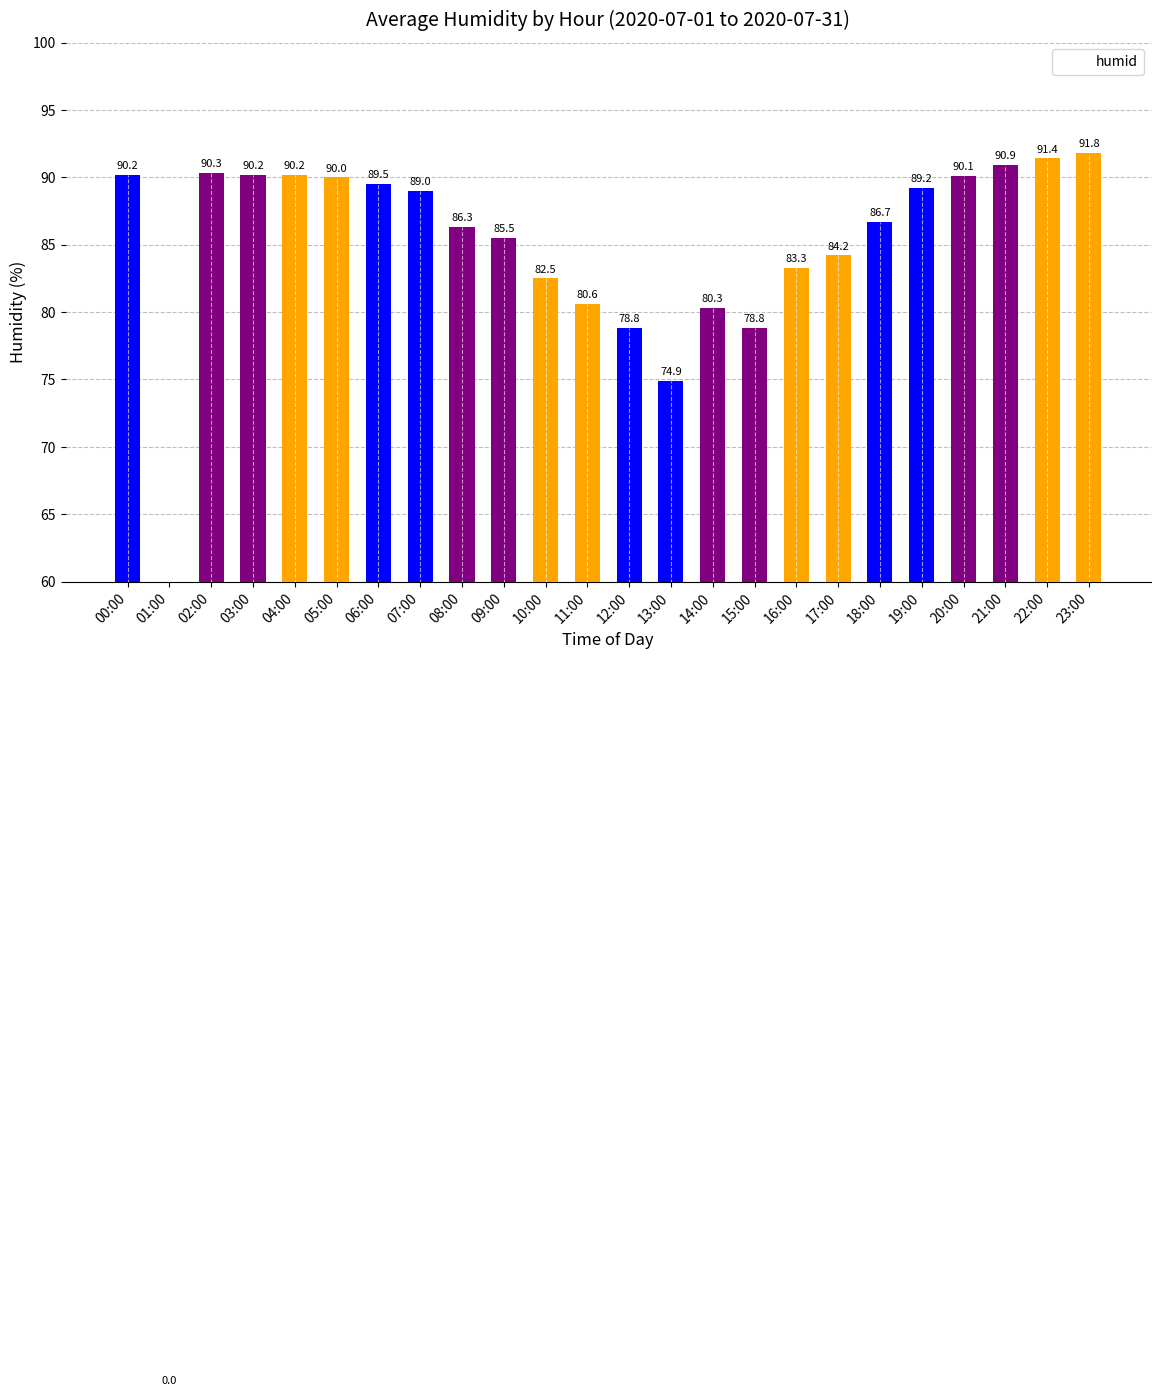

Which label corresponds to the smallest value in the chart?

01:00